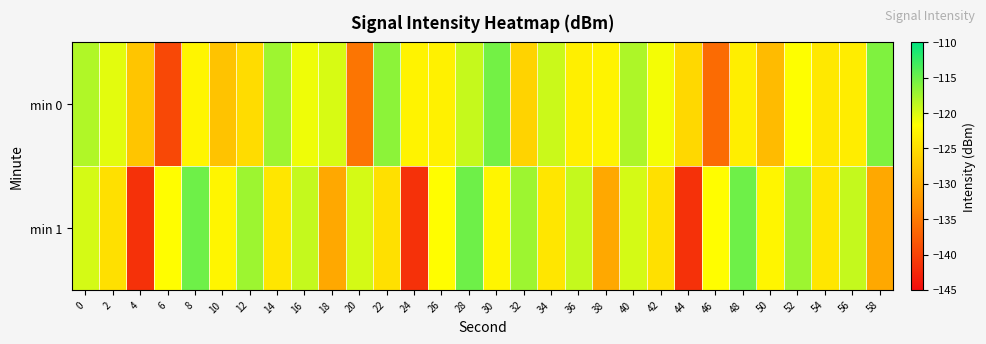

How many data points does each series have?

30